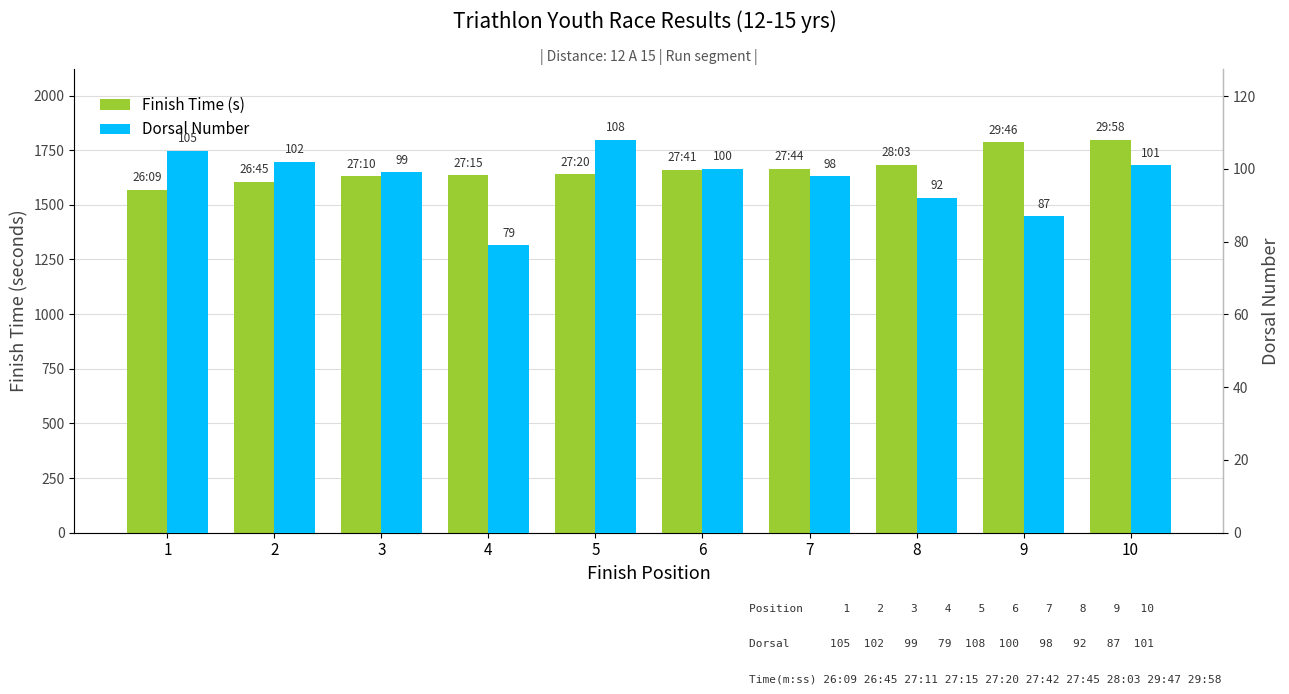

The Finish Time (s) series shows 2635 at 4. True or false?

False